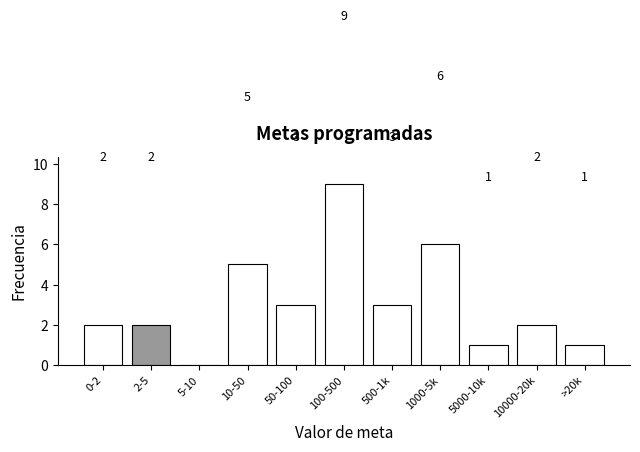

Reading right to left, list all the values displayed in this chart.

>20k=1	10000-20k=2	5000-10k=1	1000-5k=6	500-1k=3	100-500=9	50-100=3	10-50=5	5-10=0	2-5=2	0-2=2